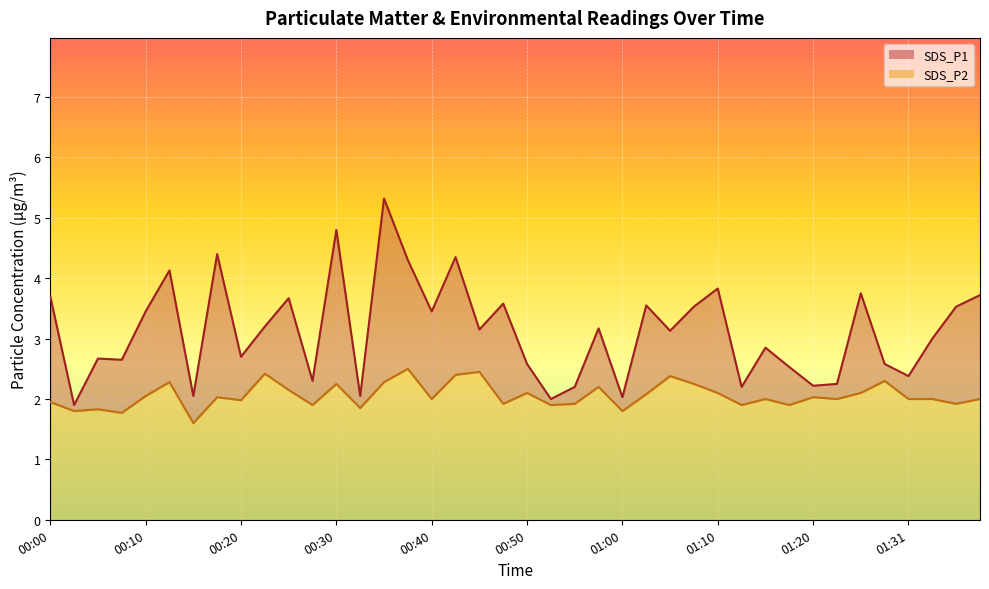

Rank the series by their maximum value, from lowest to highest.

SDS_P2, SDS_P1